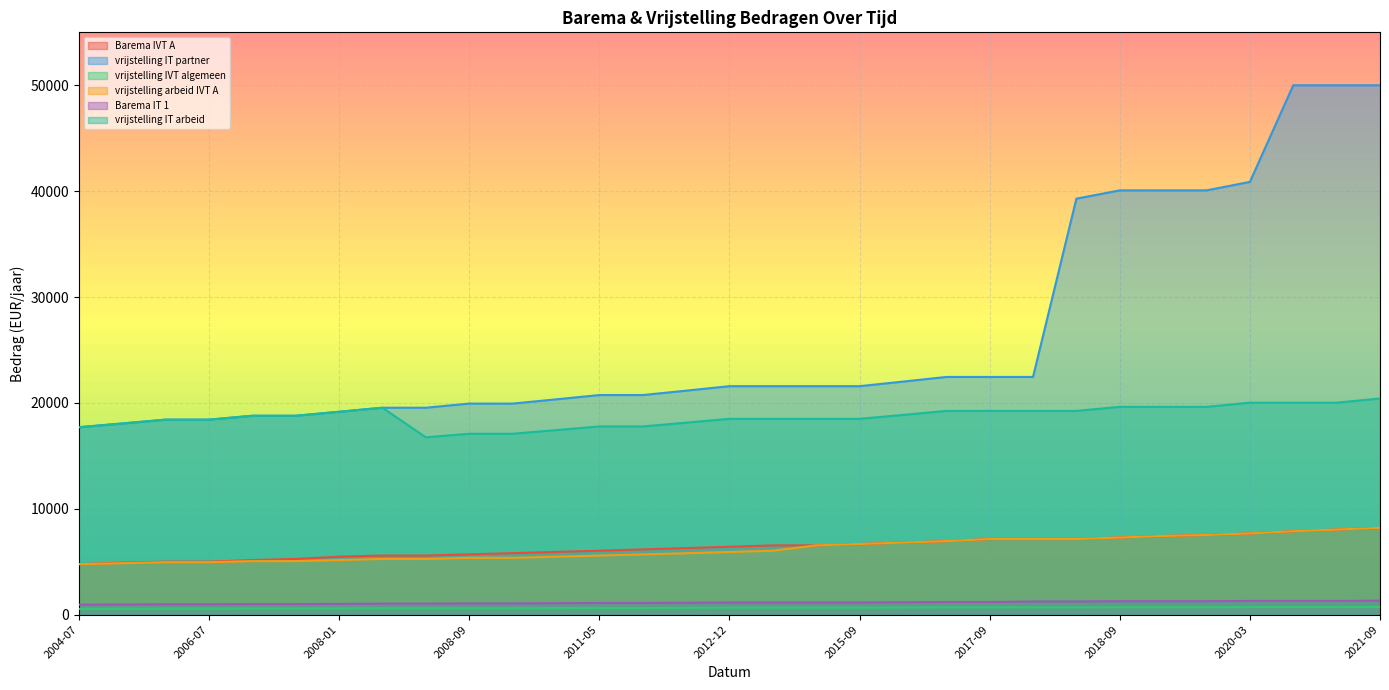

What is the minimum value shown in the chart?

541.2